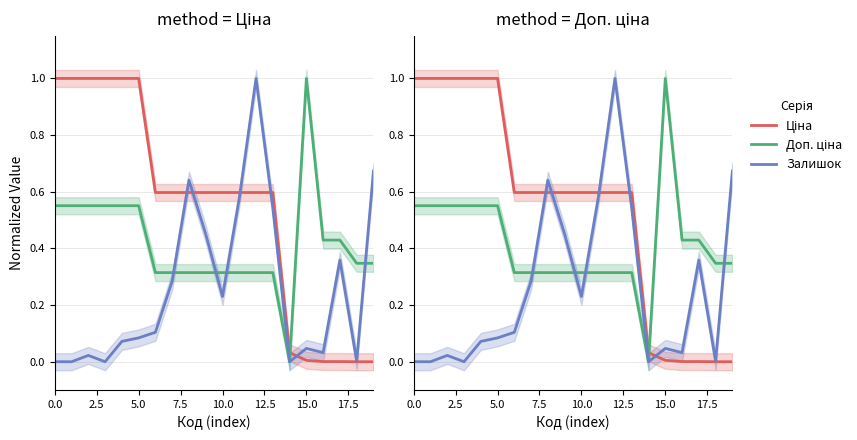

True or false: Доп. ціна has more than 0 interior local peaks.

True